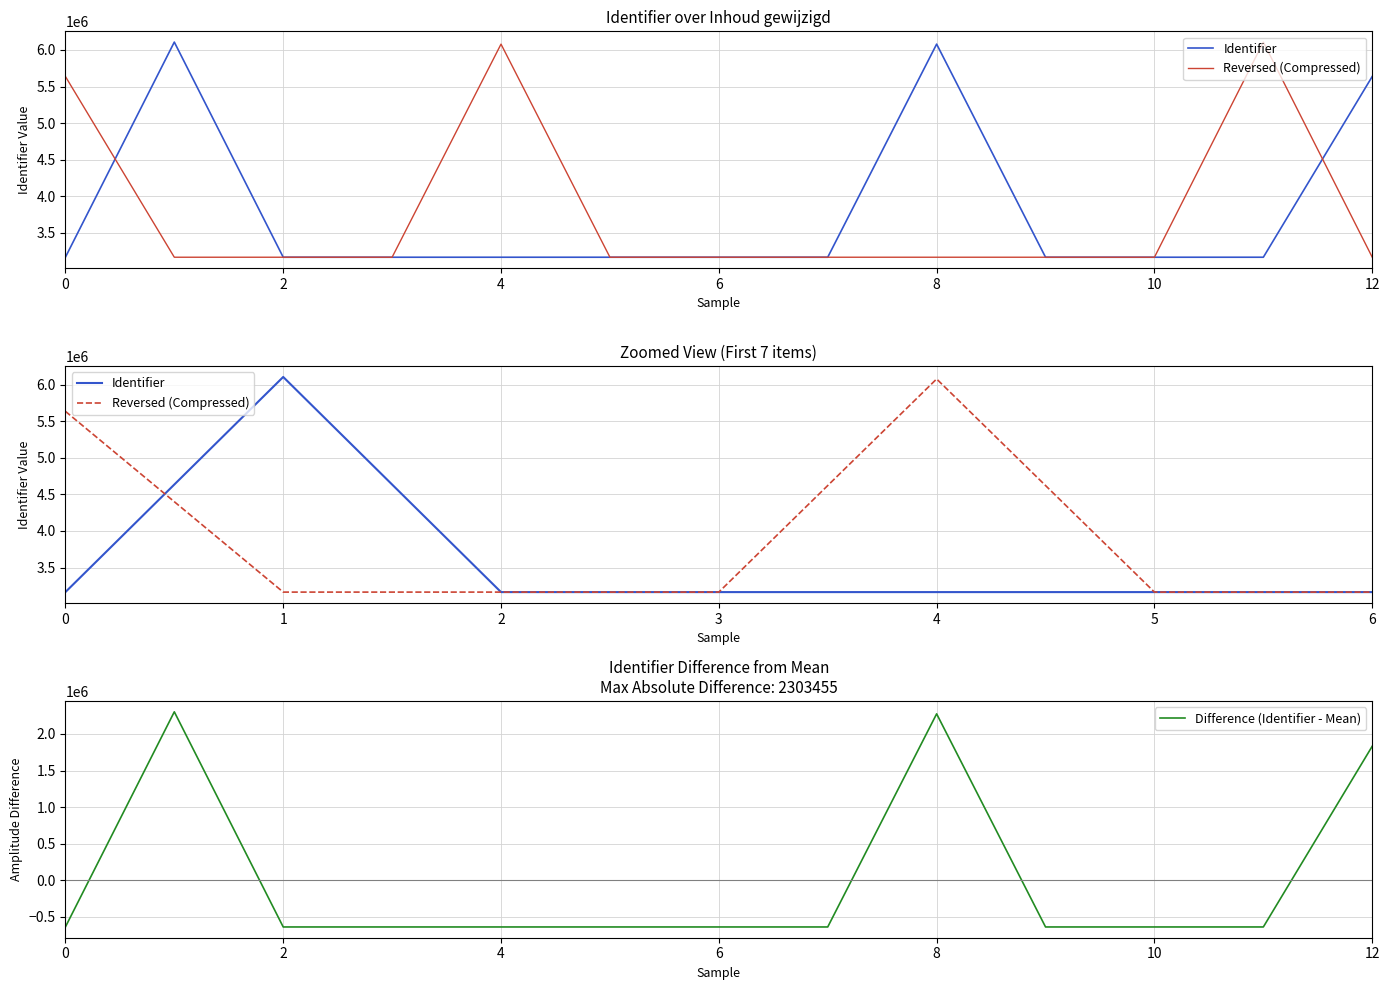

What is the lowest value of the Difference (Identifier - Mean) series?

-641237.8